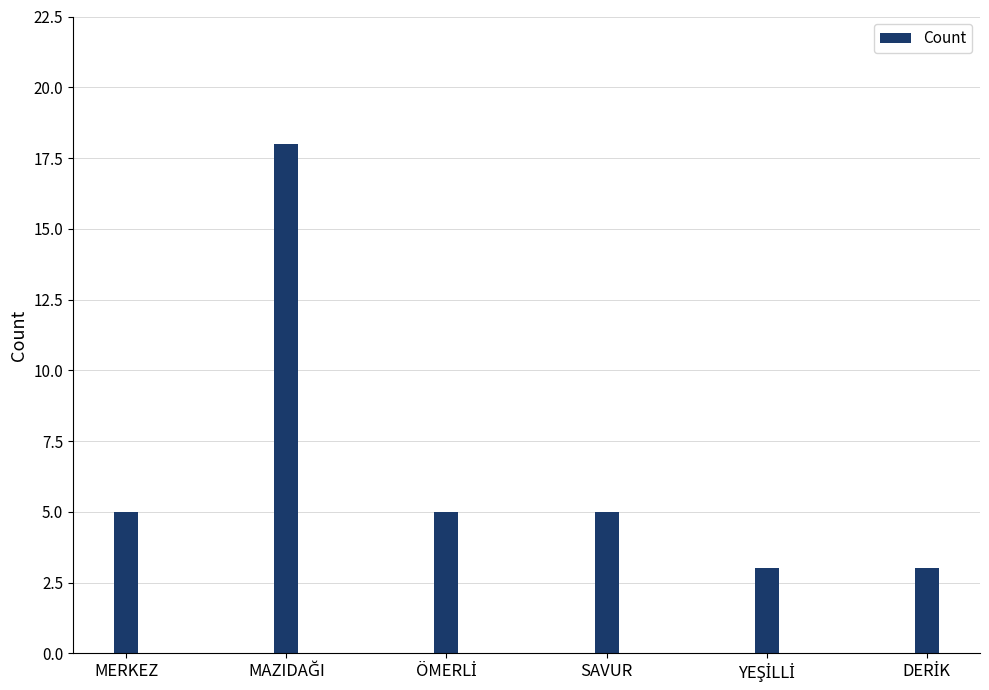

What is the label of the 3rd bar from the right?

SAVUR